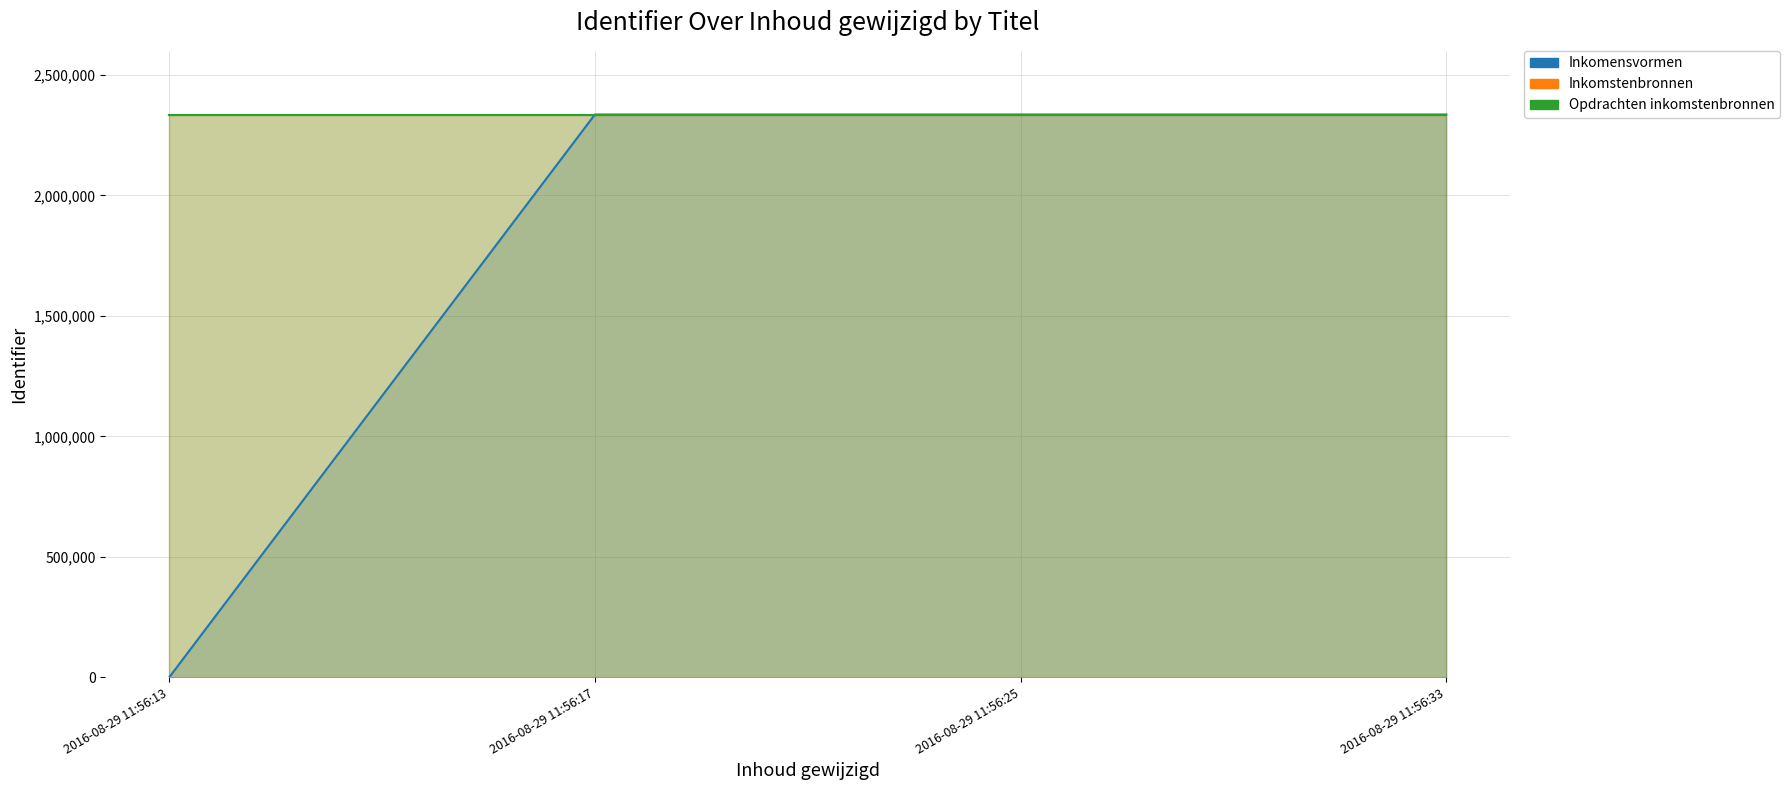

At 2016-08-29 11:56:33, list the series in order from smallest to largest.

Inkomstenbronnen, Inkomensvormen, Opdrachten inkomstenbronnen